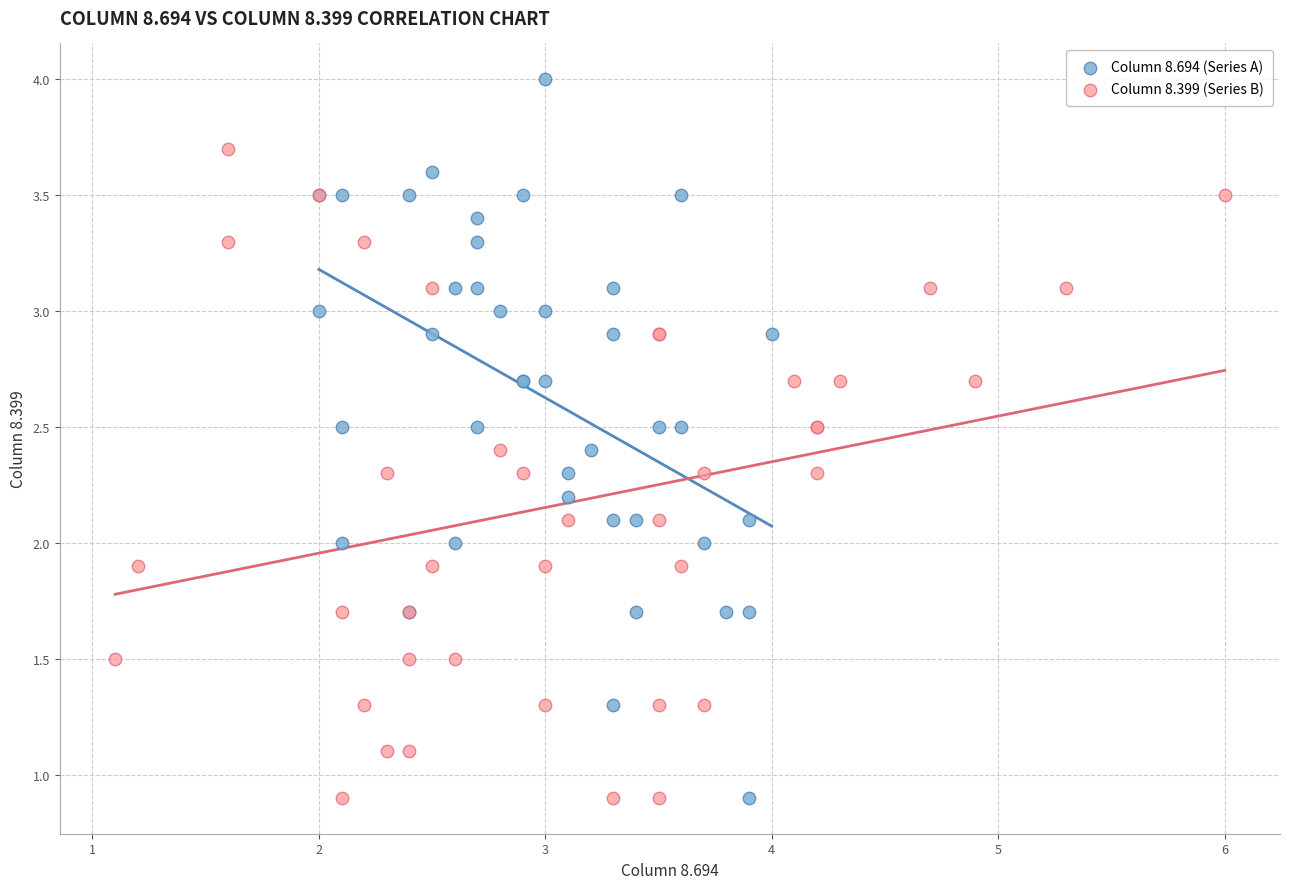

Which series has the largest Y range (max minus min)?

Column 8.694 (Series A)